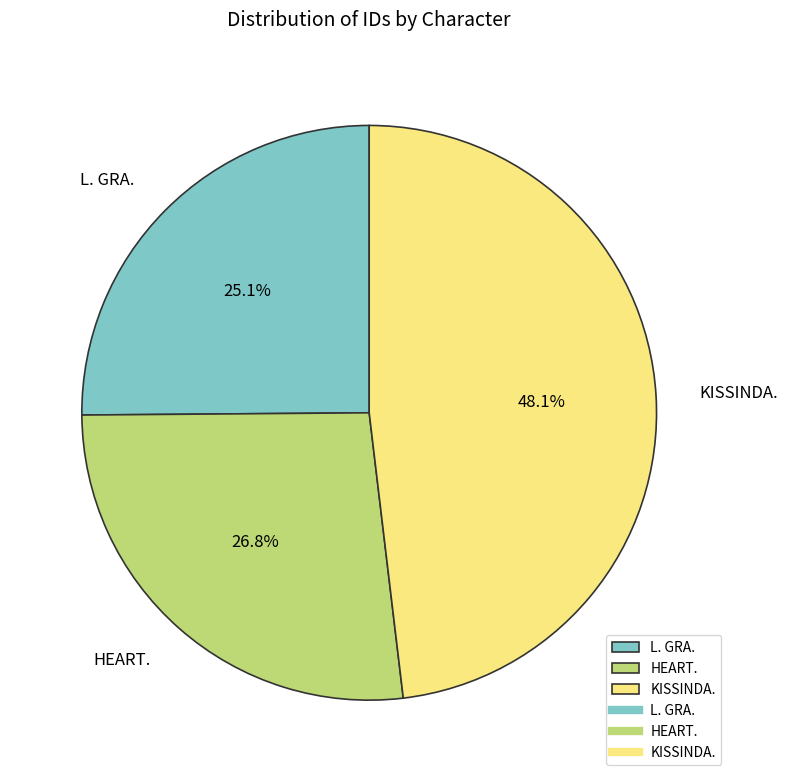

How many segments does this pie chart have?

3